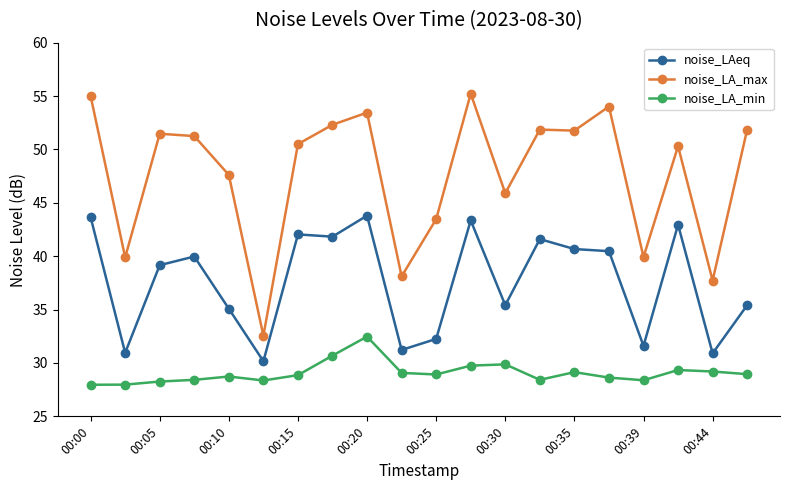

Which series has the widest spread of values?

noise_LA_max